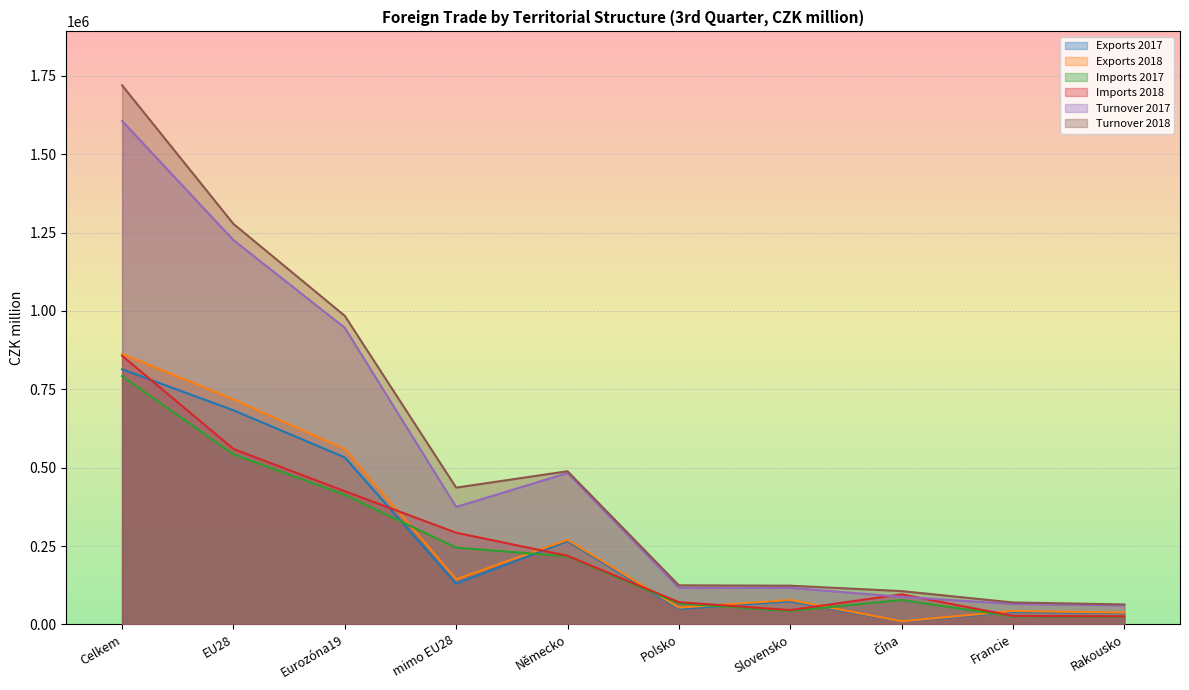

What is the difference between the maximum and minimum values in the Exports 2017 series?

804000